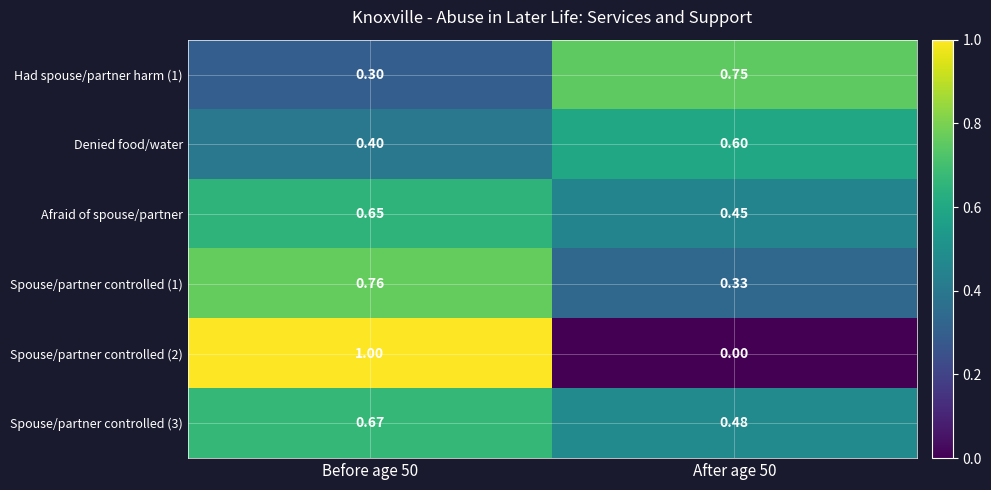

Is the value of Denied food/water at Before age 50 greater than the value of Had spouse/partner harm (1) at Before age 50?

Yes